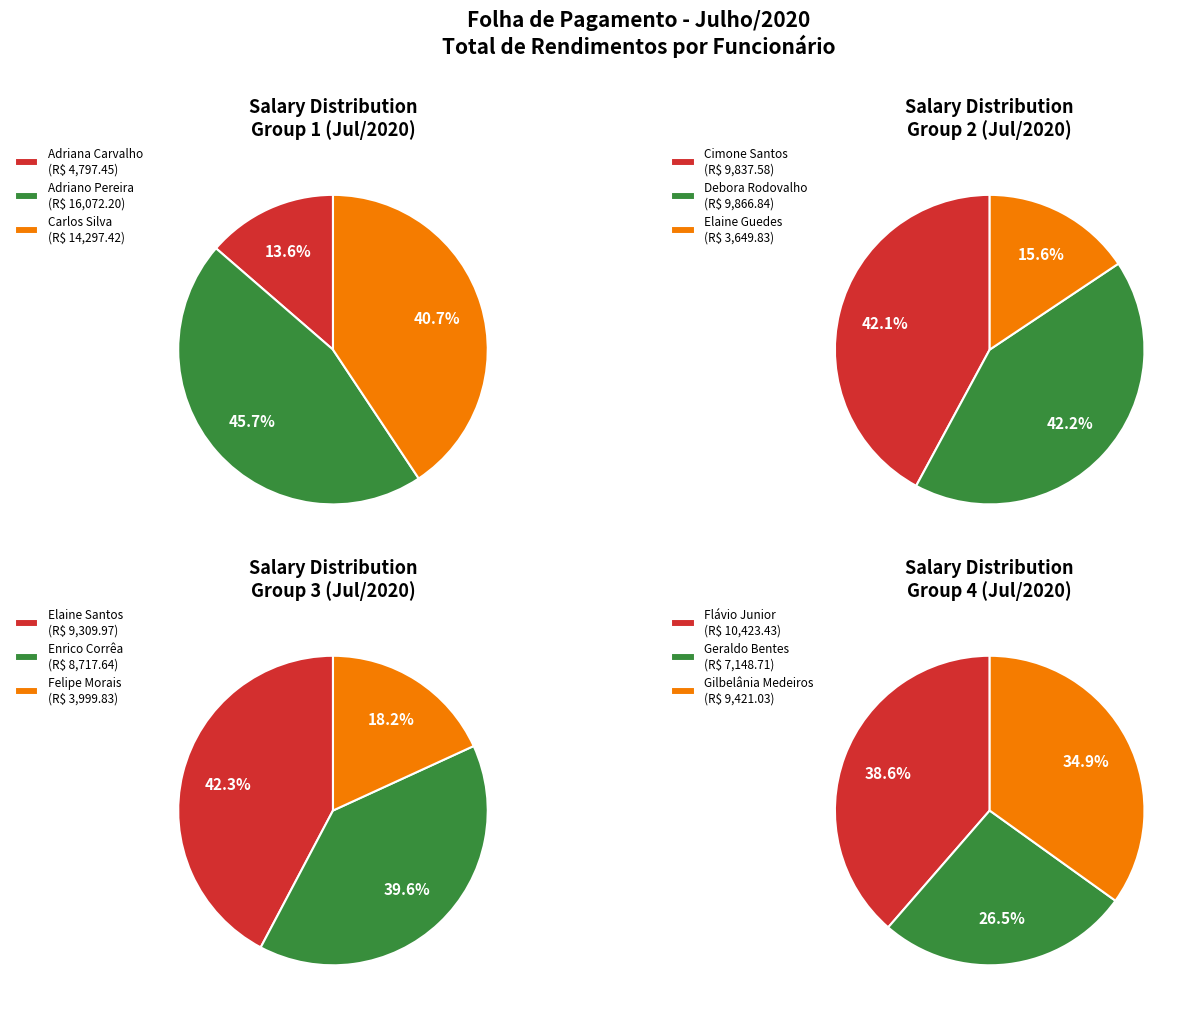

What is the change in value from Elaine dos Santos Estrela Guedes to Flávio Lúcio de Camargo Junior?

+6773.6